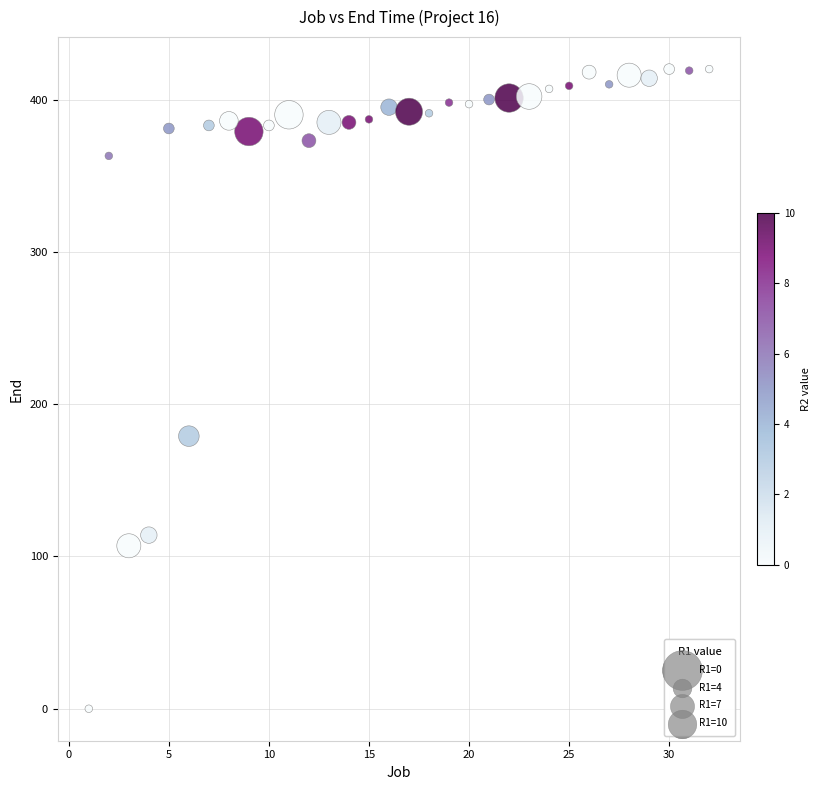

What Y value in the scatter plot is closest to 210?

179